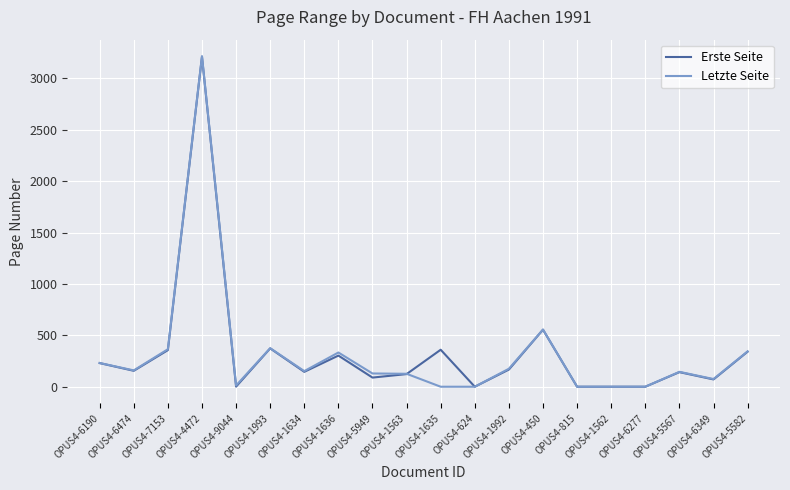

The value of Letzte Seite at OPUS4-7153 is 365. True or false?

True